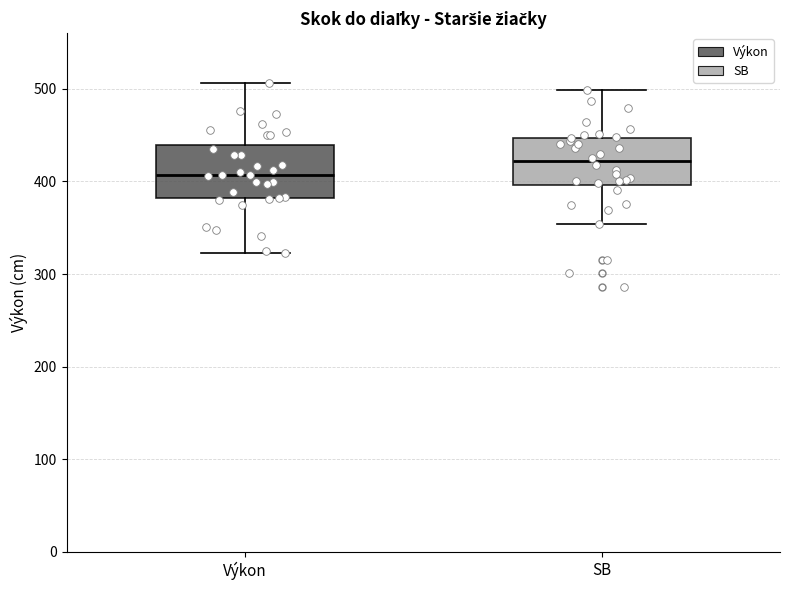

Reading left to right, transcribe this box plot: for each box, give where its median line is, the range the box spans, and where its two whiskers end, as read against the y-axis. The values are not printed on the chart, so give them approximately, as read against the axis.

Výkon: median 410, box 380 to 440, whiskers 320 to 510
SB: median 420, box 400 to 450, whiskers 350 to 500